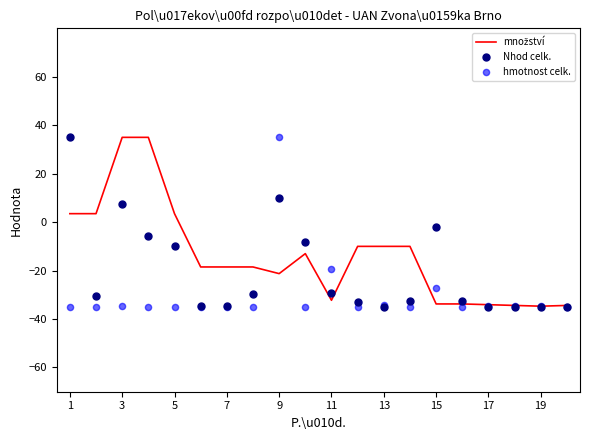

Which series has the largest Y range (max minus min)?

Nhod celk.